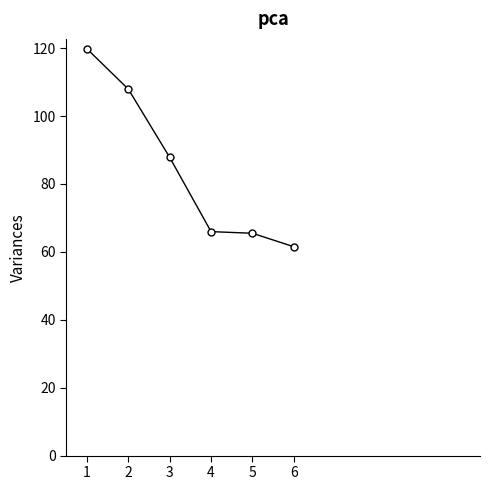

True or false: the data has more than 1 interior local peaks.

False